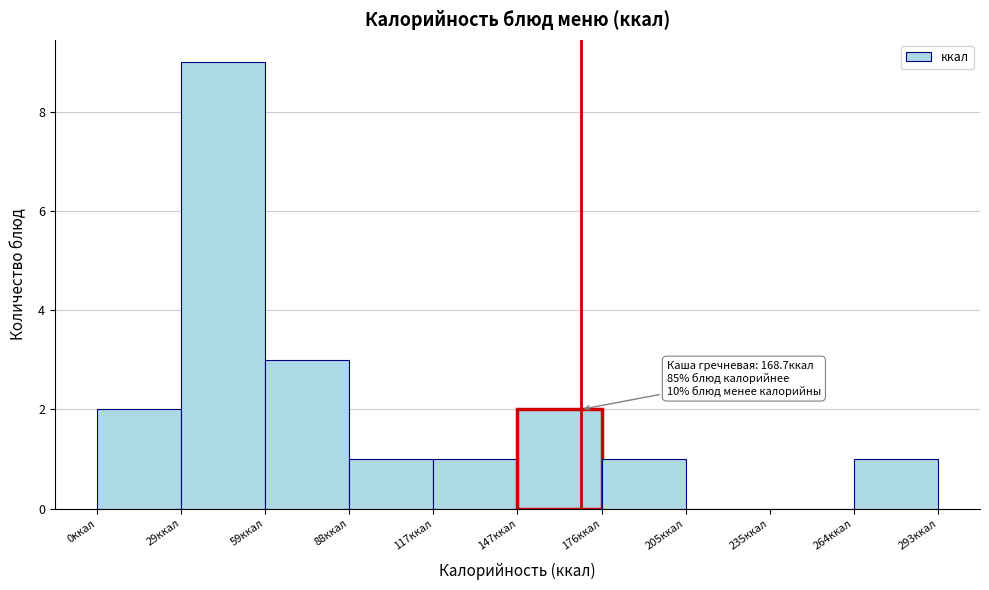

Over which range of the x-axis is the bar tallest?

30 to 60